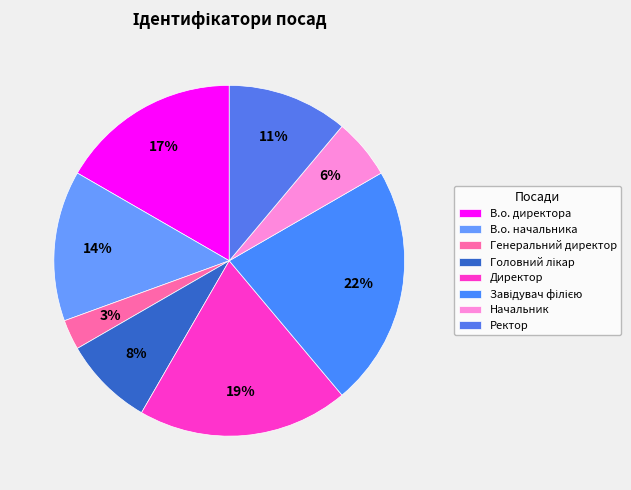

To the nearest percent, what is the average slice percentage?

12%